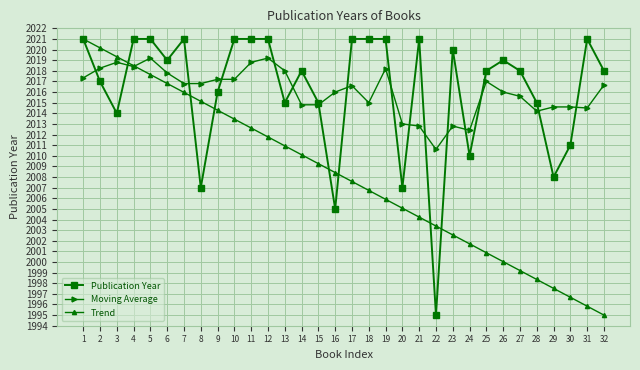

What is the value of the Publication Year point at the 25th from the left?

2018.0